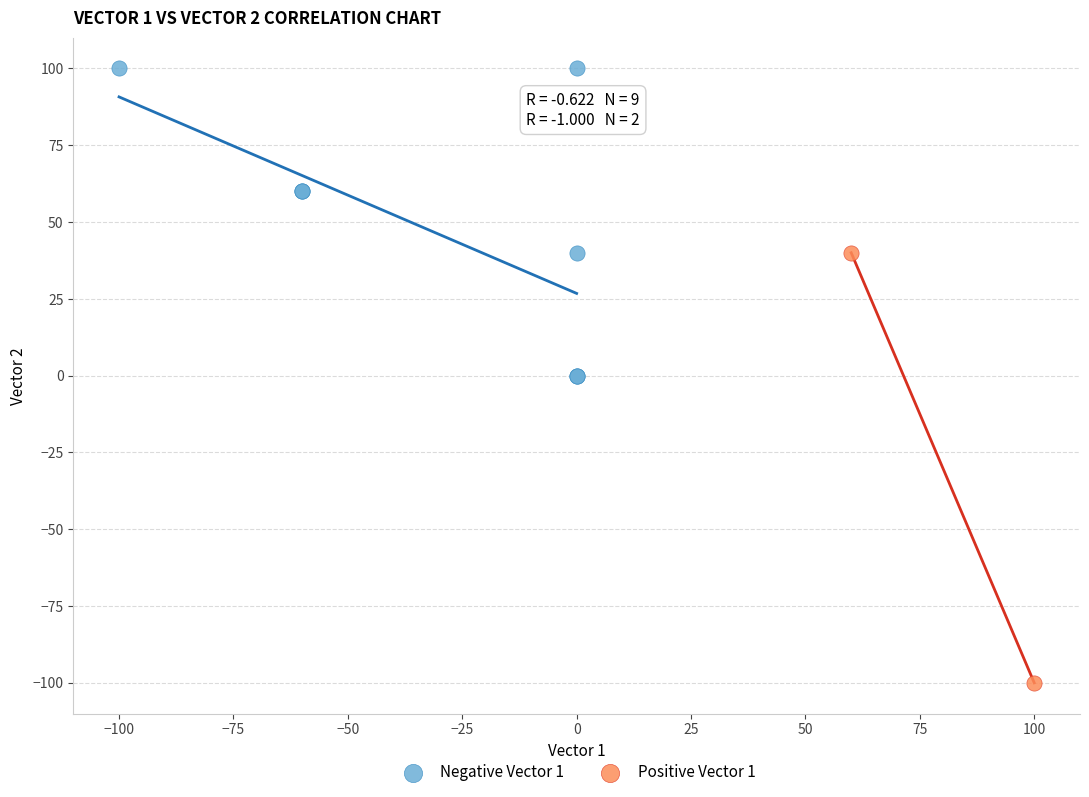

Which series has the widest spread of Y values?

Positive Vector 1